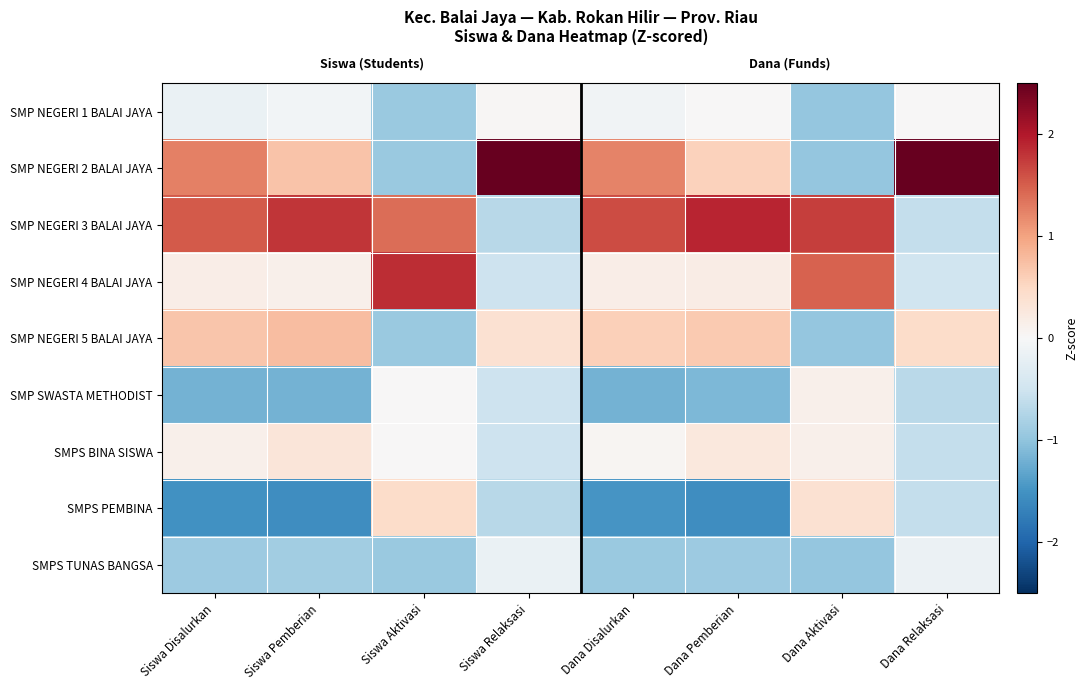

At how many categories does at least one series exceed 0?

8